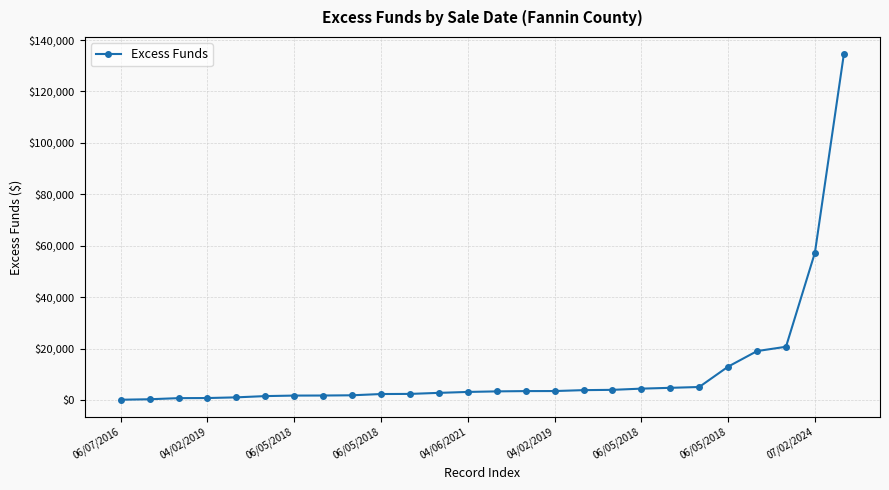

What is the difference between the second highest and minimum values?

57162.2